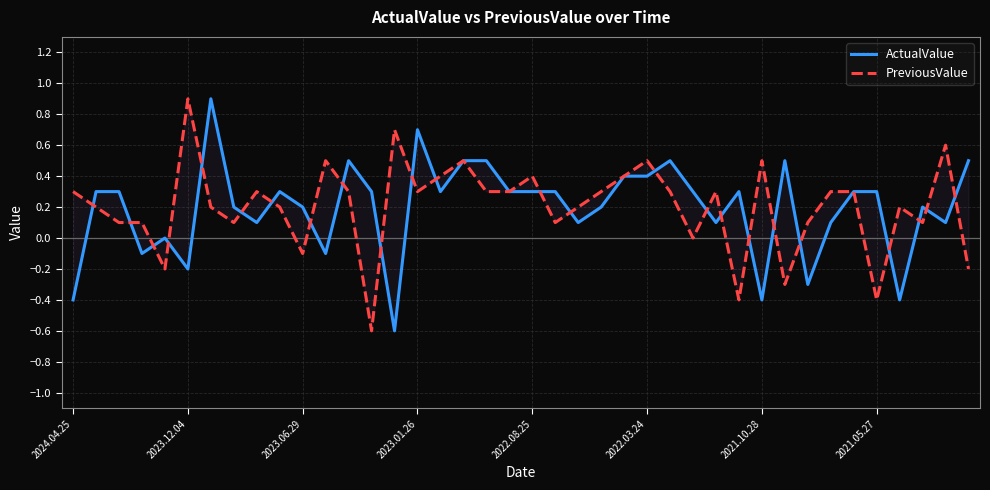

Is it true that ActualValue equals 0.3 at 2023.06.29?

False